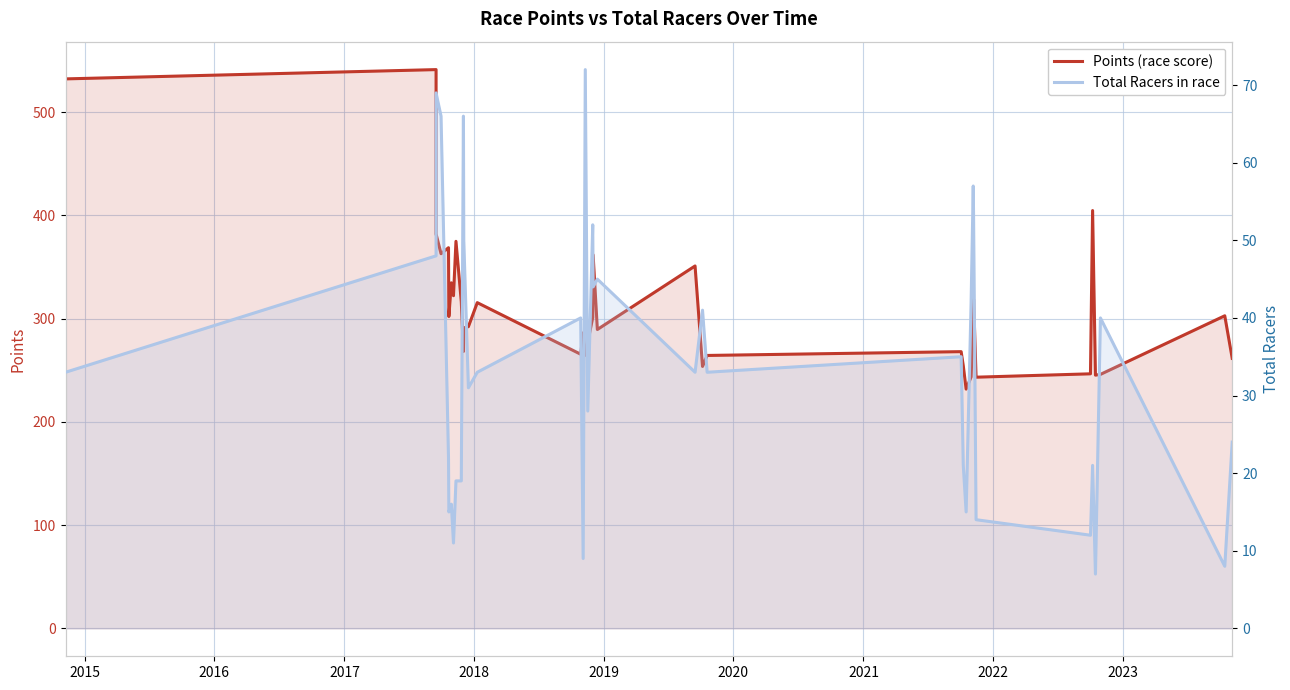

Reading right to left, extract all data points from this chart.

Points: 261.5	302.8	246.0	245.3	404.7	246.5	243.3	318.6	298.7	243.5	231.7	254.3	268.0	264.3	253.7	351.0	289.5	361.8	301.1	277.3	264.4	286.3	265.5	315.5	292.2	291.0	268.2	316.4	374.9	322.2	334.7	302.0	368.7	362.9	381.9	541.2	532.2
Total Racers: 24.0	8.0	40.0	7.0	21.0	12.0	14.0	53.0	57.0	42.0	15.0	21.0	35.0	33.0	41.0	33.0	45.0	44.0	52.0	28.0	72.0	9.0	40.0	33.0	31.0	50.0	66.0	19.0	19.0	11.0	16.0	15.0	22.0	66.0	69.0	48.0	33.0